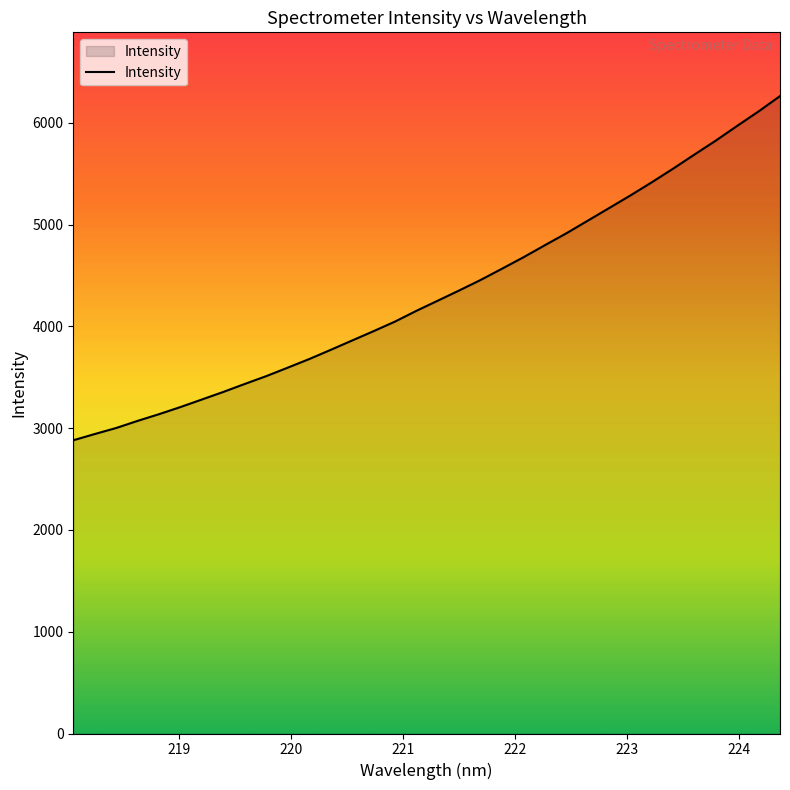

What is the difference between the maximum and minimum values?

3382.2